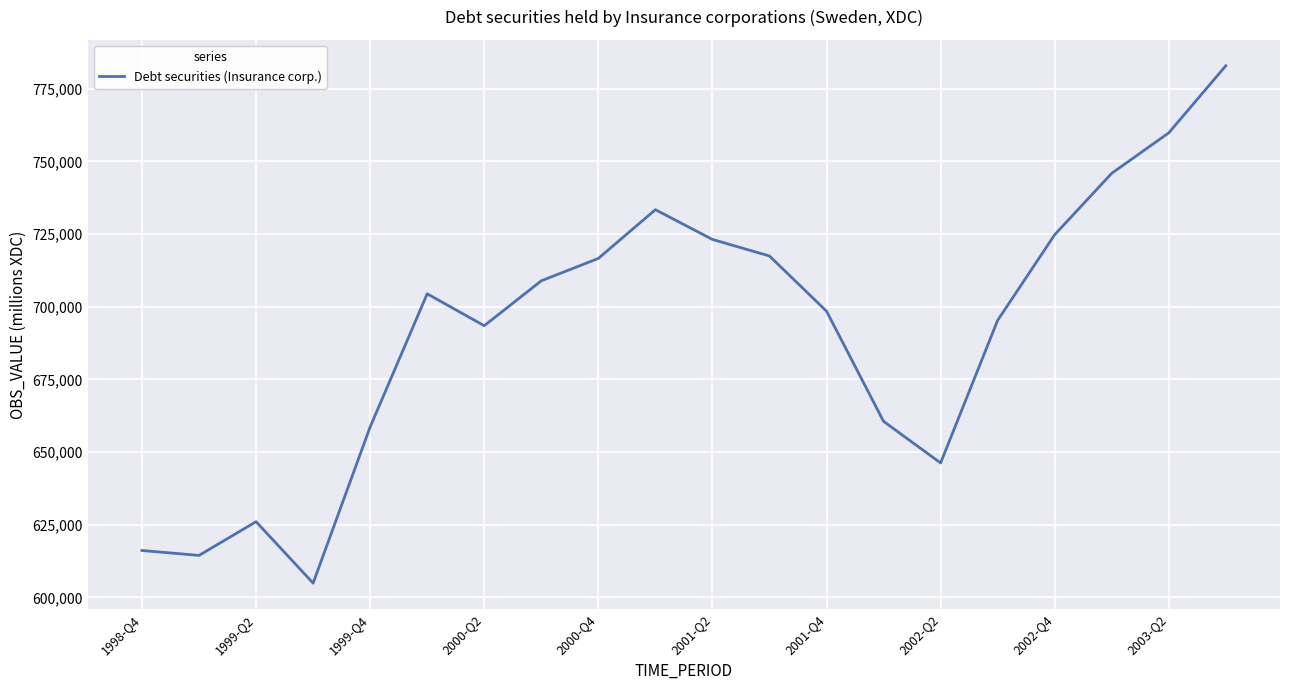

What is the minimum value shown in the chart?

604905